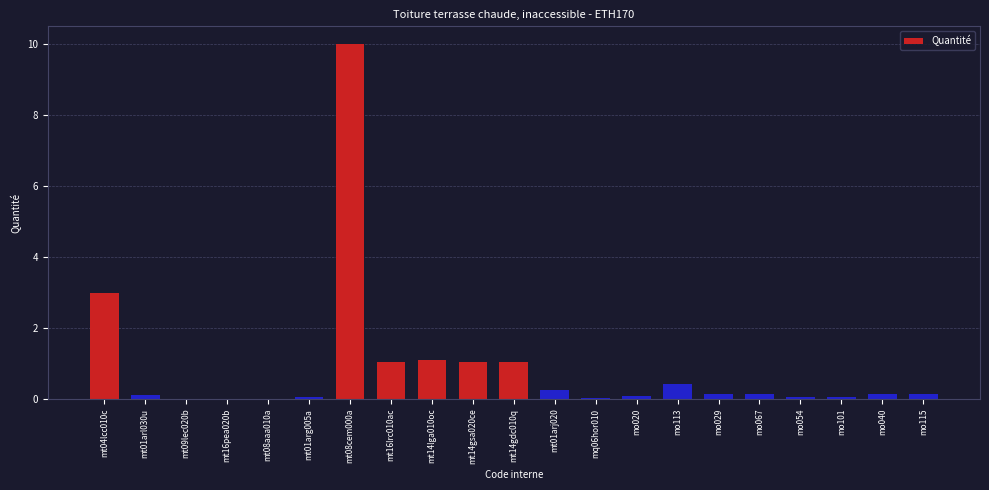

What is the sum of the values at mo101 and mo040?

0.2